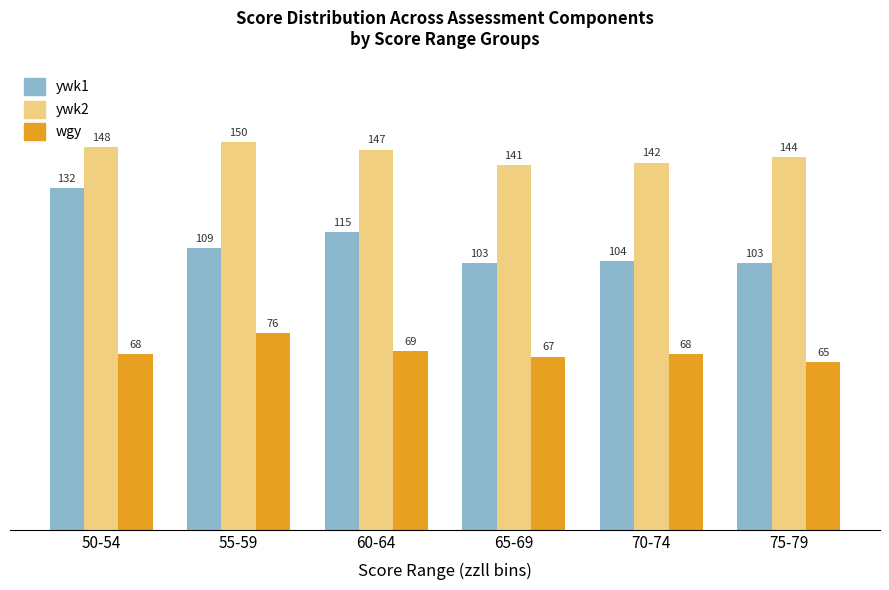

True or false: wgy has a value of 67 at 65-69.

True